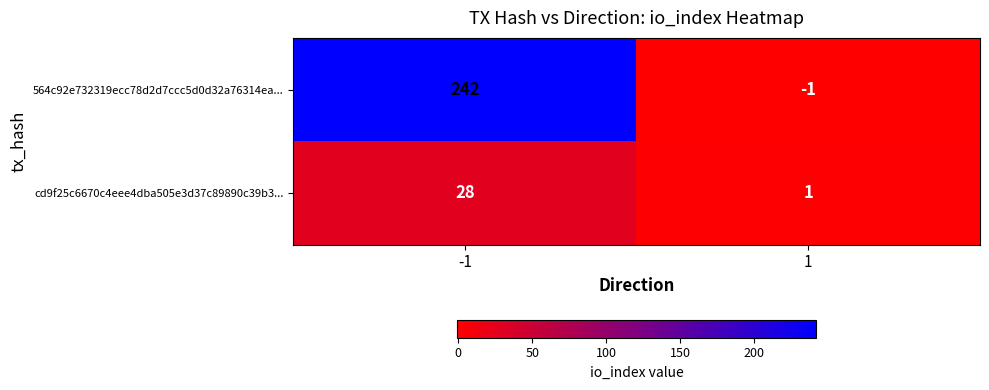

Which series has the widest spread of values?

564c92e732319ecc78d2d7ccc5d0d32a76314ea...